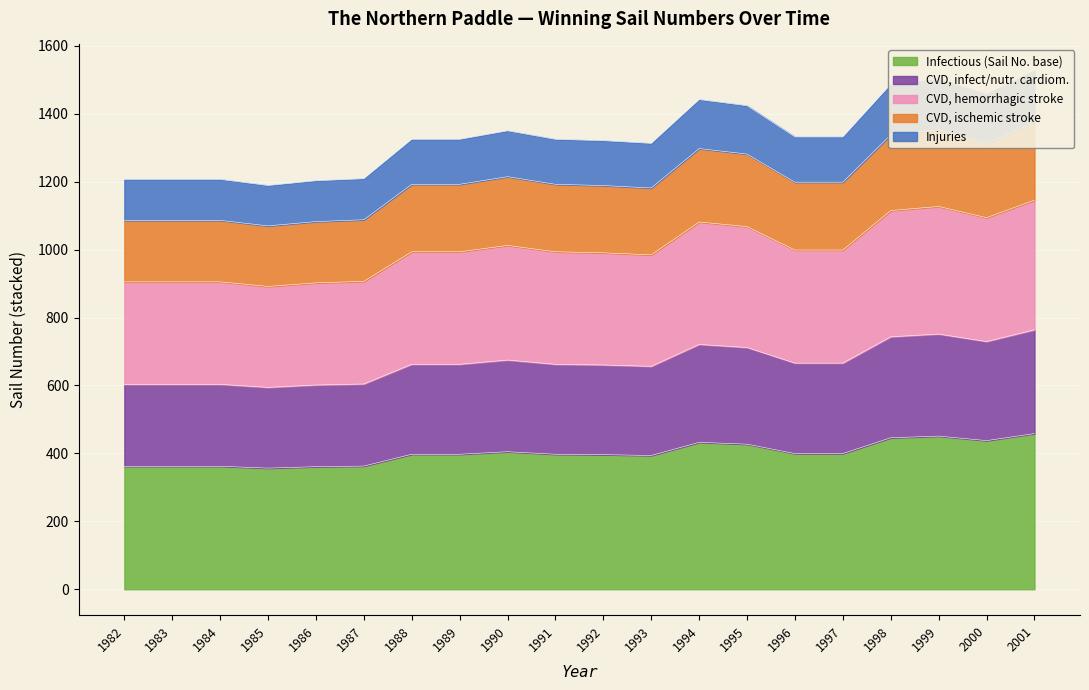

True or false: the data has more than 2 interior local peaks.

True